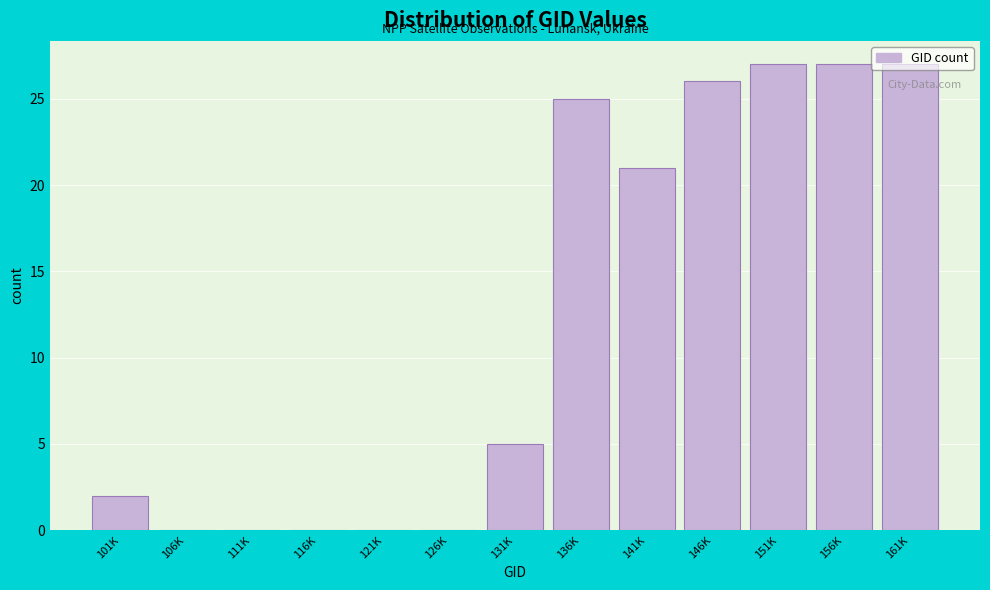

What is the change in value from 111K to 141K?

+21